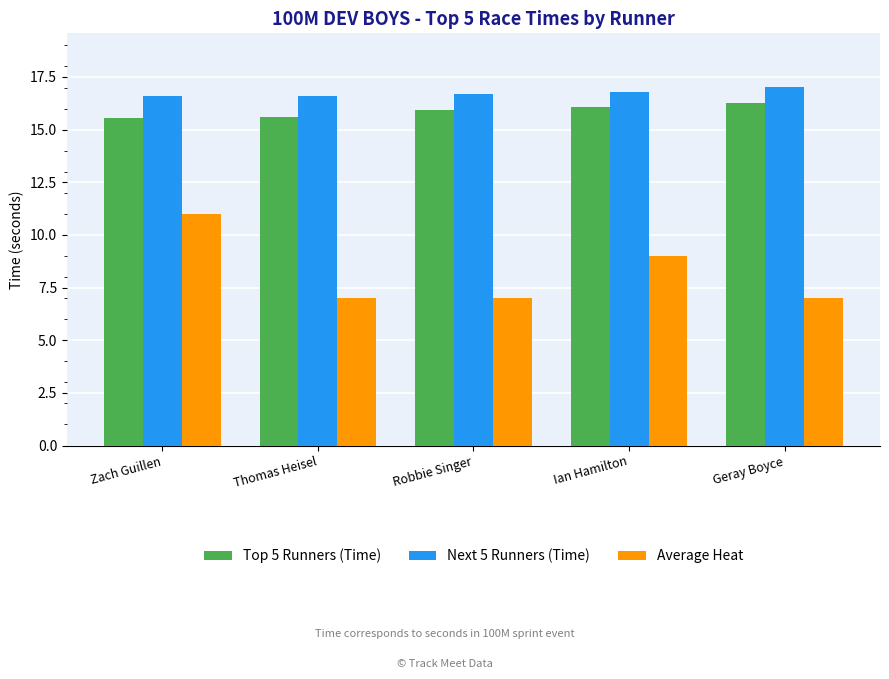

At Zach Guillen, list the series in order from smallest to largest.

Average Heat, Top 5 Runners (Time), Next 5 Runners (Time)